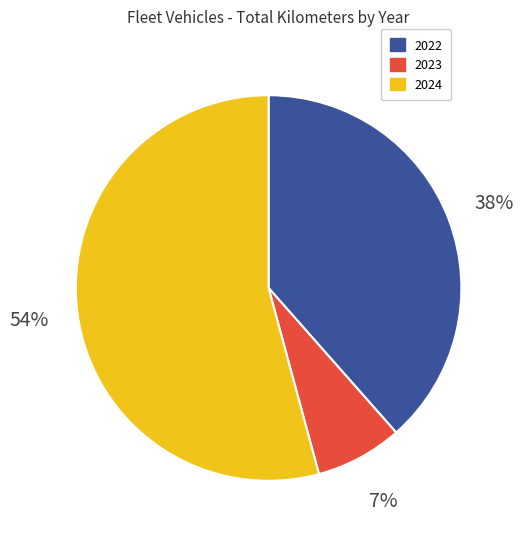

To the nearest percent, what is the difference between the largest and smallest slice percentages?

47%